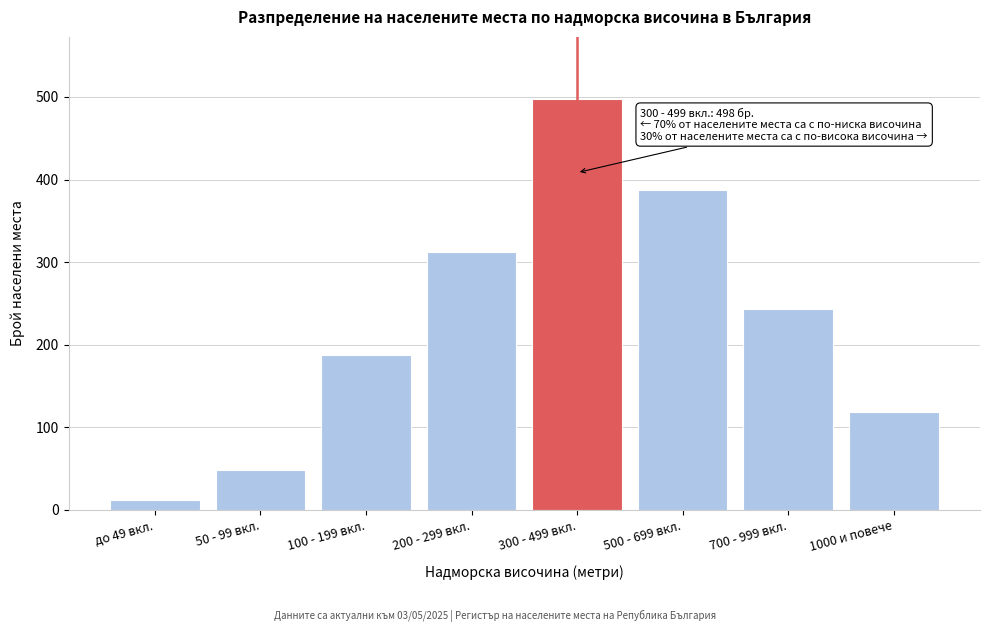

Reading left to right, transcribe all the data shown in this chart.

12	48	187	312	498	387	243	119